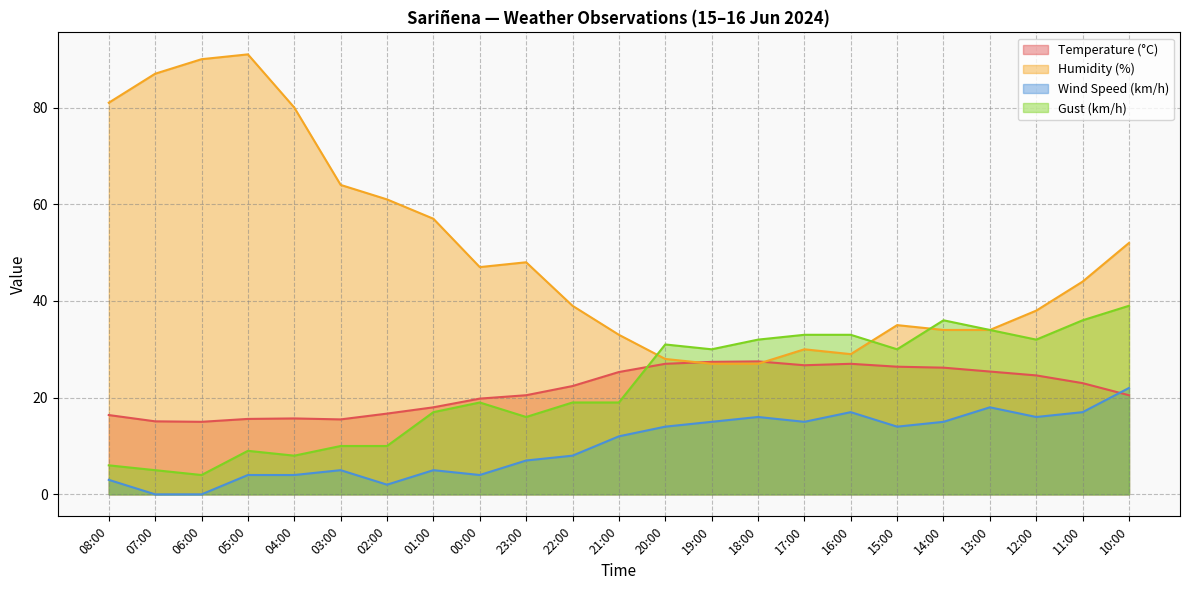

At how many categories does at least one series exceed 40?

12